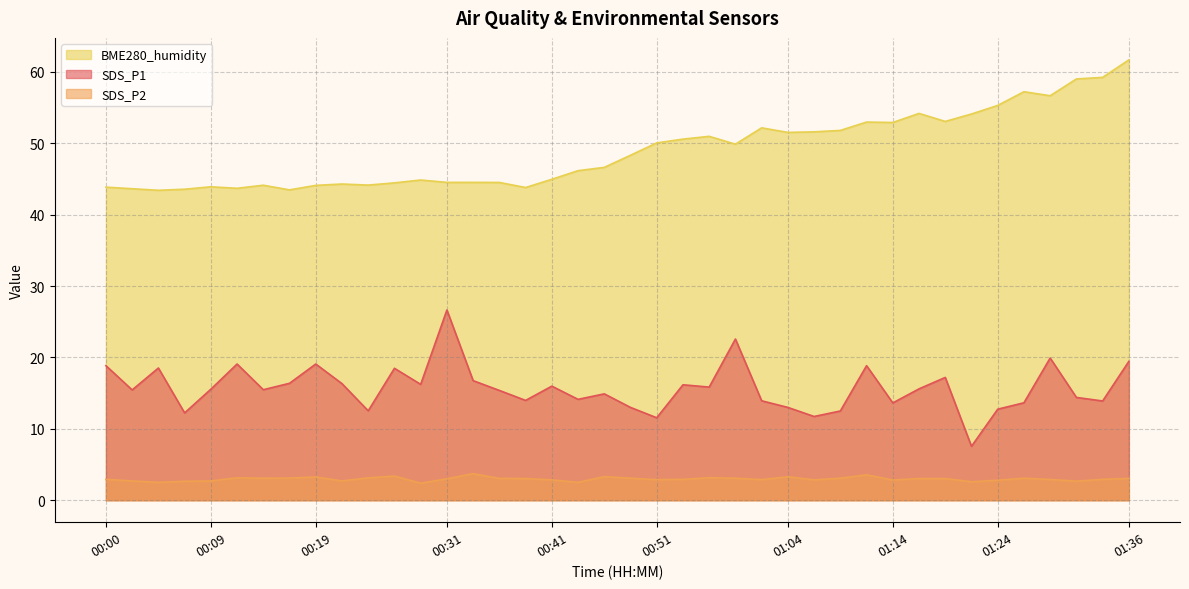

What is the maximum value shown in the chart?

61.7